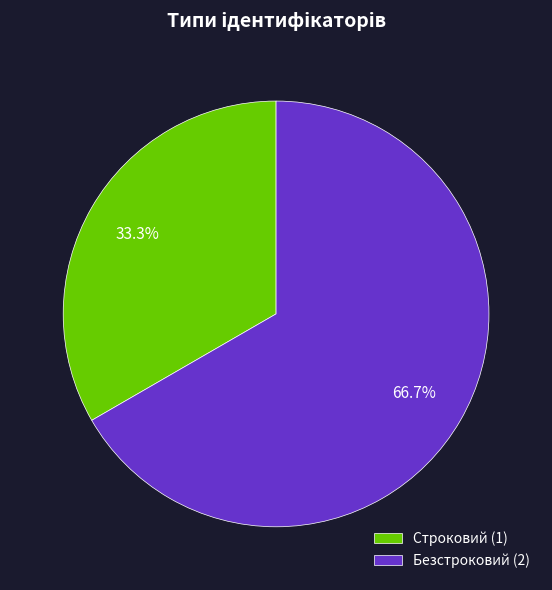

Which slice is the largest?

Безстроковий